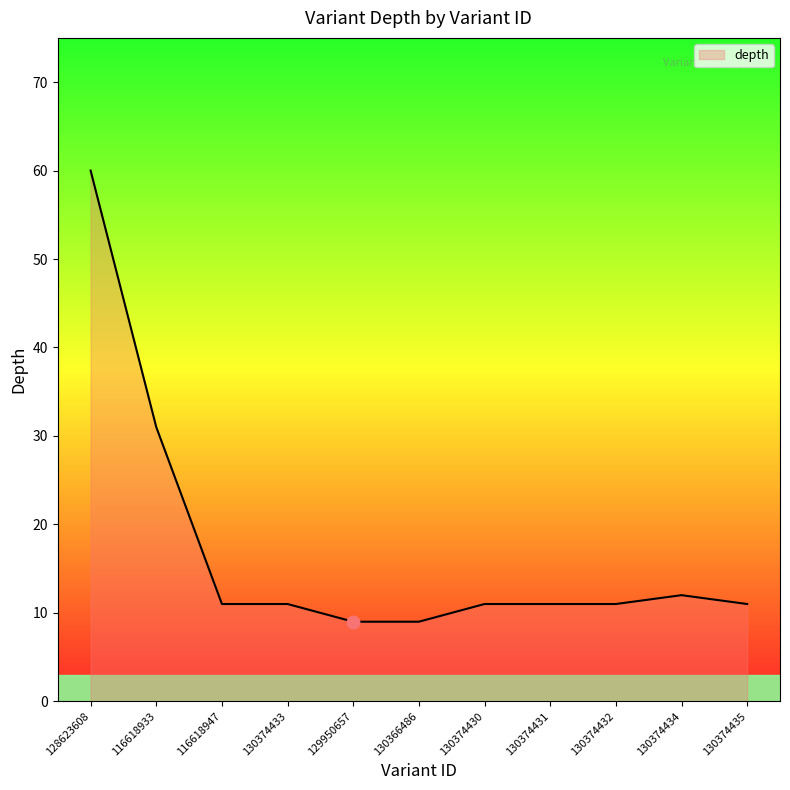

How many lines are shown in the chart?

1